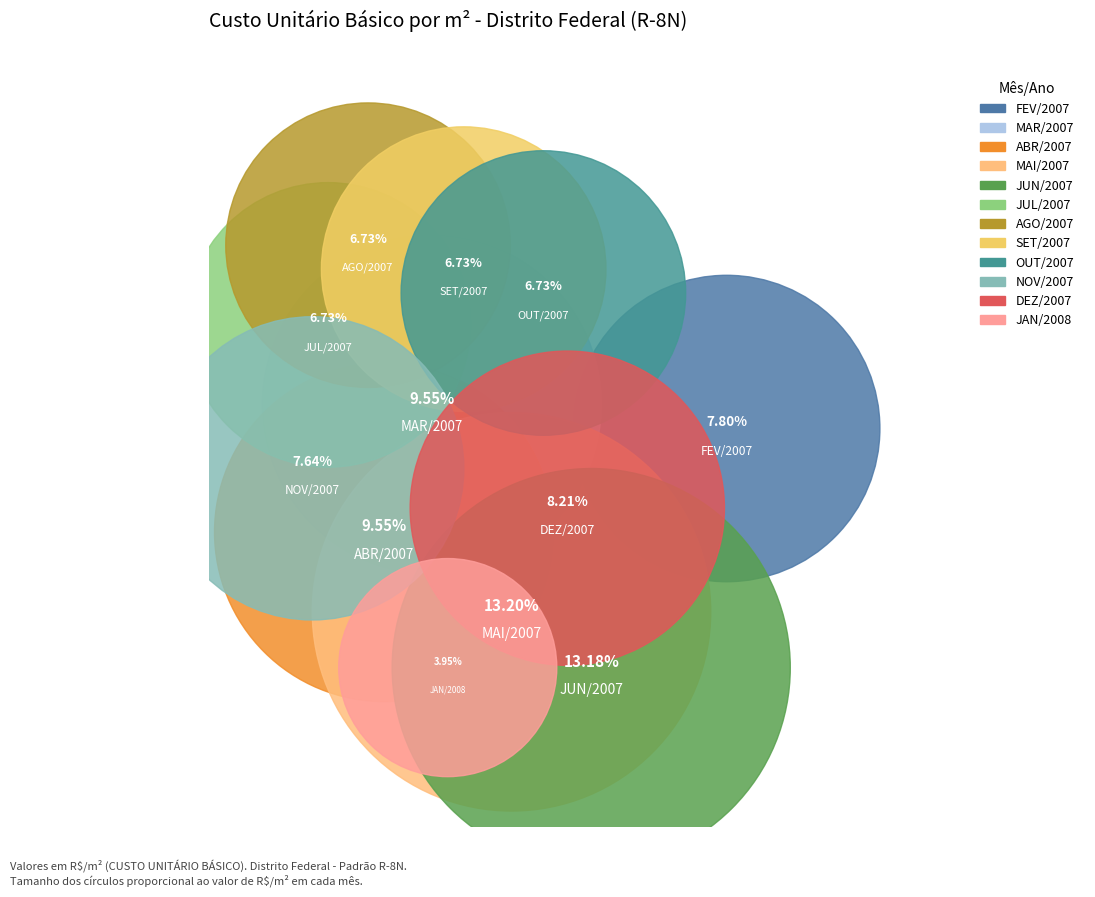

To the nearest percent, what is the difference between the JUL/2007 and NOV/2007 slice percentages?

1%